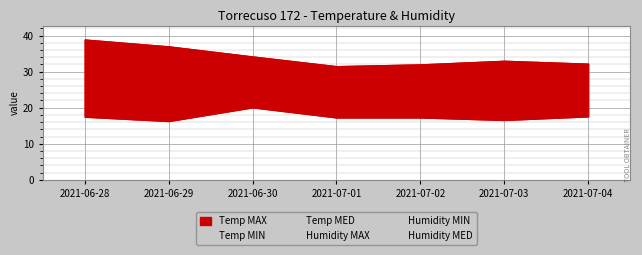

Rank the categories by Temp MIN value from highest to lowest.

2021-06-30, 2021-07-04, 2021-06-28, 2021-07-01, 2021-07-02, 2021-07-03, 2021-06-29